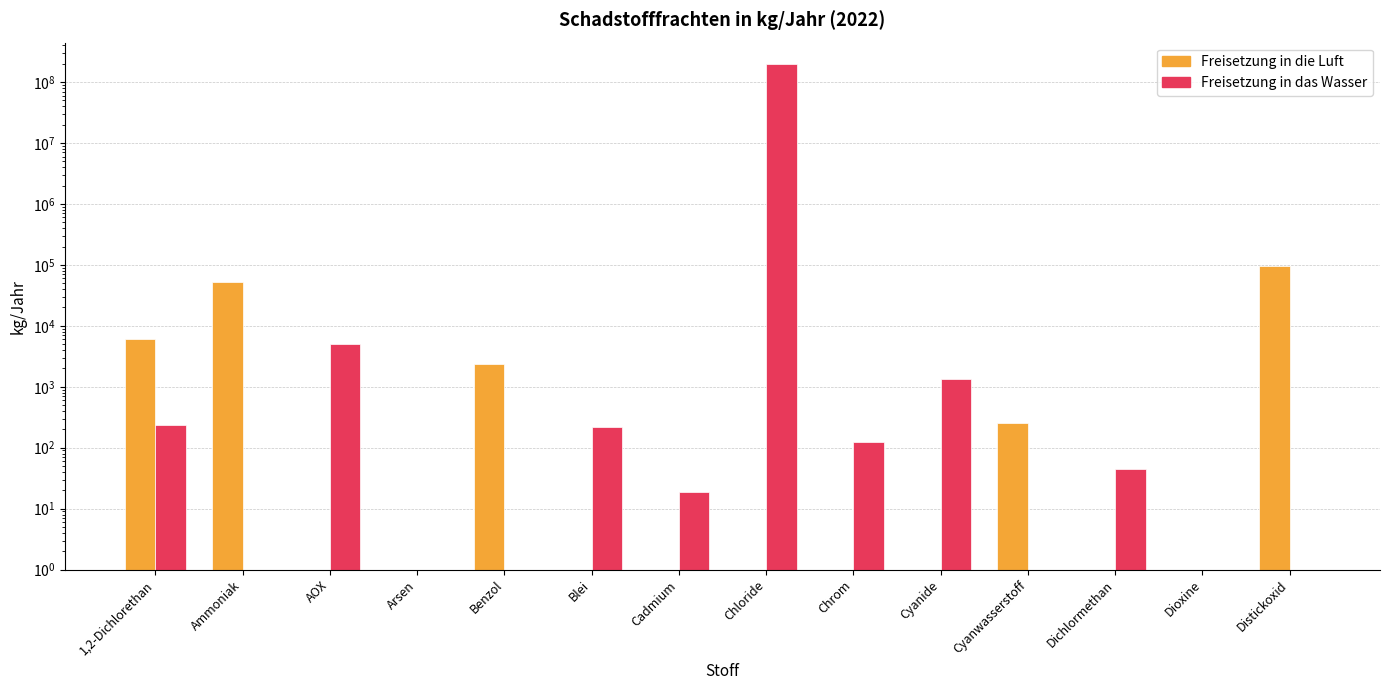

Reading left to right, extract all data points from this chart.

Freisetzung in die Luft: 6040	52700	0	0	2390	0	0	0	0	0	250	0	0	94700
Freisetzung in das Wasser: 236	0	5050	0	0	220	19	197920000	126	1330	0	44	0	0